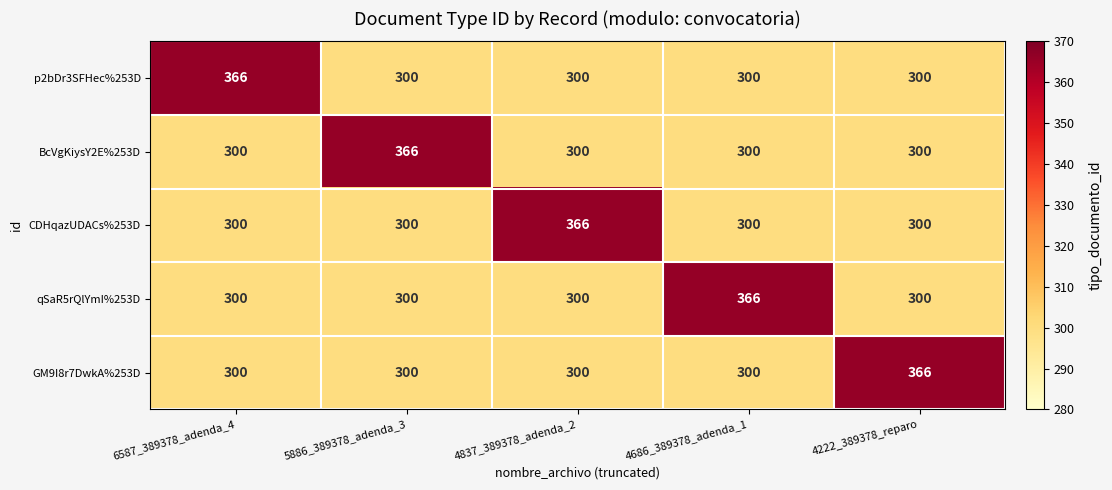

Reading left to right, what are all the values shown in this chart?

p2bDr3SFHec%253D: 6587_389378_adenda_4=366	5886_389378_adenda_3=300	4837_389378_adenda_2=300	4686_389378_adenda_1=300	4222_389378_reparo=300
BcVgKiysY2E%253D: 6587_389378_adenda_4=300	5886_389378_adenda_3=366	4837_389378_adenda_2=300	4686_389378_adenda_1=300	4222_389378_reparo=300
CDHqazUDACs%253D: 6587_389378_adenda_4=300	5886_389378_adenda_3=300	4837_389378_adenda_2=366	4686_389378_adenda_1=300	4222_389378_reparo=300
qSaR5rQlYmI%253D: 6587_389378_adenda_4=300	5886_389378_adenda_3=300	4837_389378_adenda_2=300	4686_389378_adenda_1=366	4222_389378_reparo=300
GM9I8r7DwkA%253D: 6587_389378_adenda_4=300	5886_389378_adenda_3=300	4837_389378_adenda_2=300	4686_389378_adenda_1=300	4222_389378_reparo=366